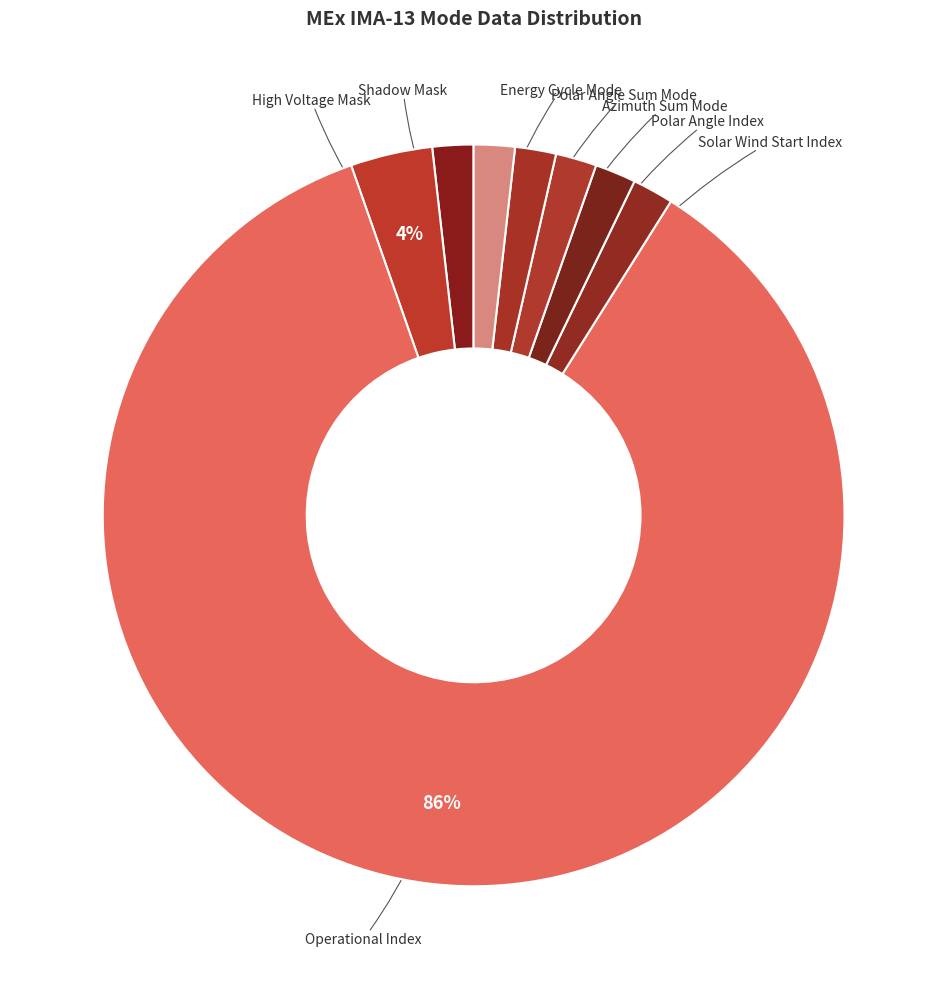

How many segments does this pie chart have?

8